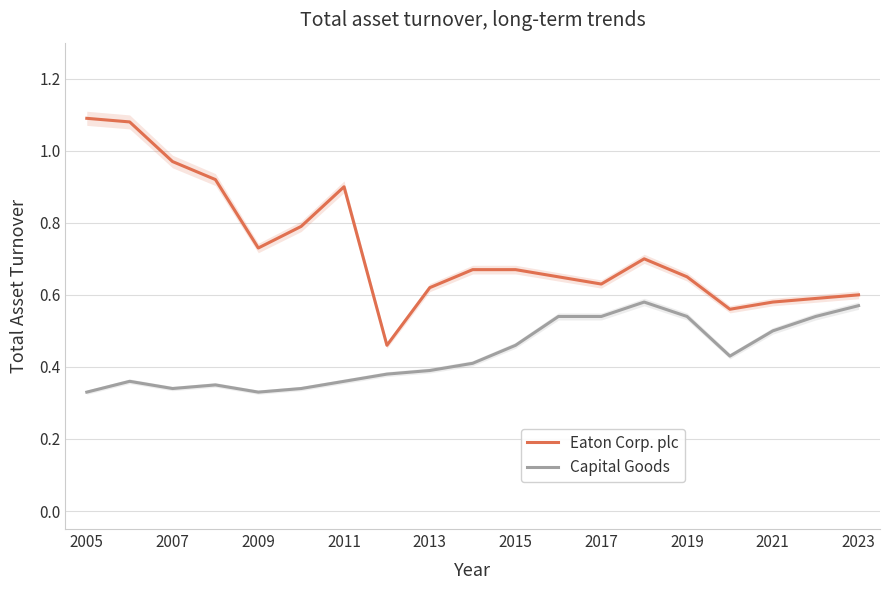

Reading left to right, transcribe all the data shown in this chart.

Eaton Corp. plc: 1.1	1.1	1.0	0.9	0.7	0.8	0.9	0.5	0.6	0.7	0.7	0.7	0.6	0.7	0.7	0.6	0.6	0.6	0.6
Capital Goods: 0.3	0.4	0.3	0.3	0.3	0.3	0.4	0.4	0.4	0.4	0.5	0.5	0.5	0.6	0.5	0.4	0.5	0.5	0.6